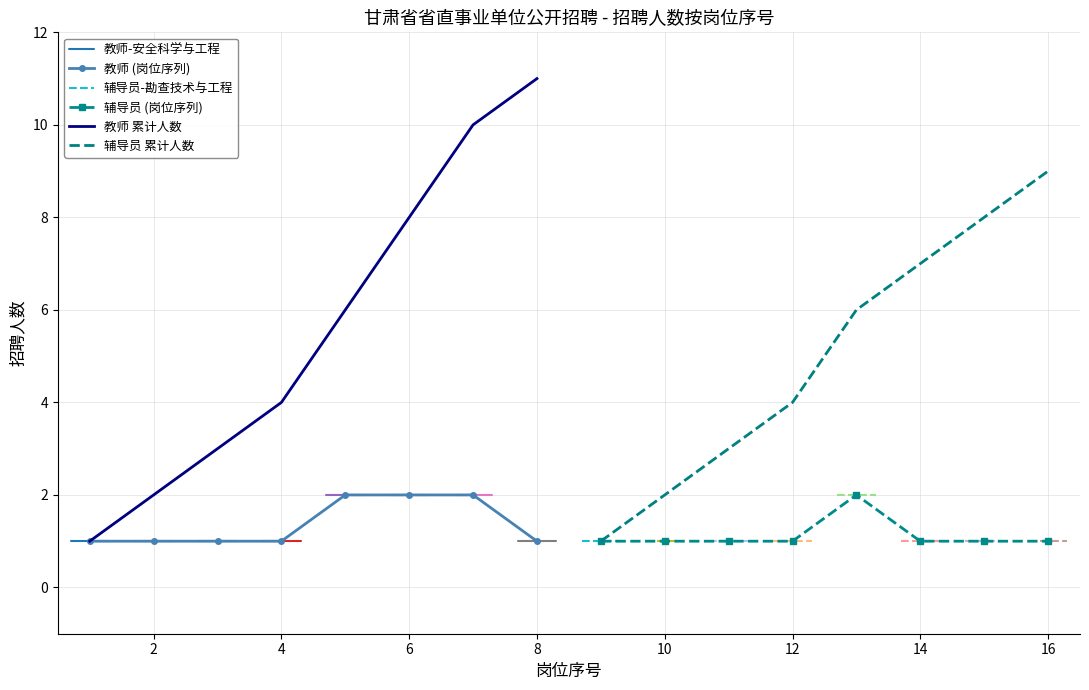

The value of 教师 累计人数 at 4 is 1. True or false?

False